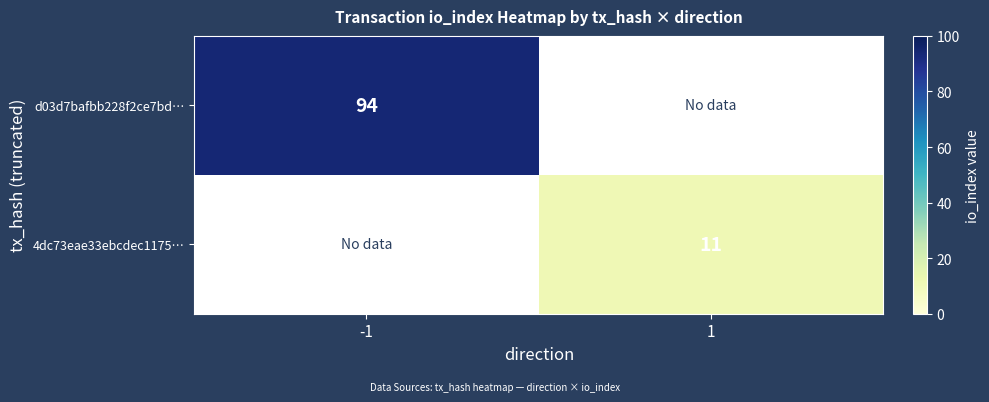

Is it true that 4dc73eae33ebcdec1175… equals 11 at 1?

True